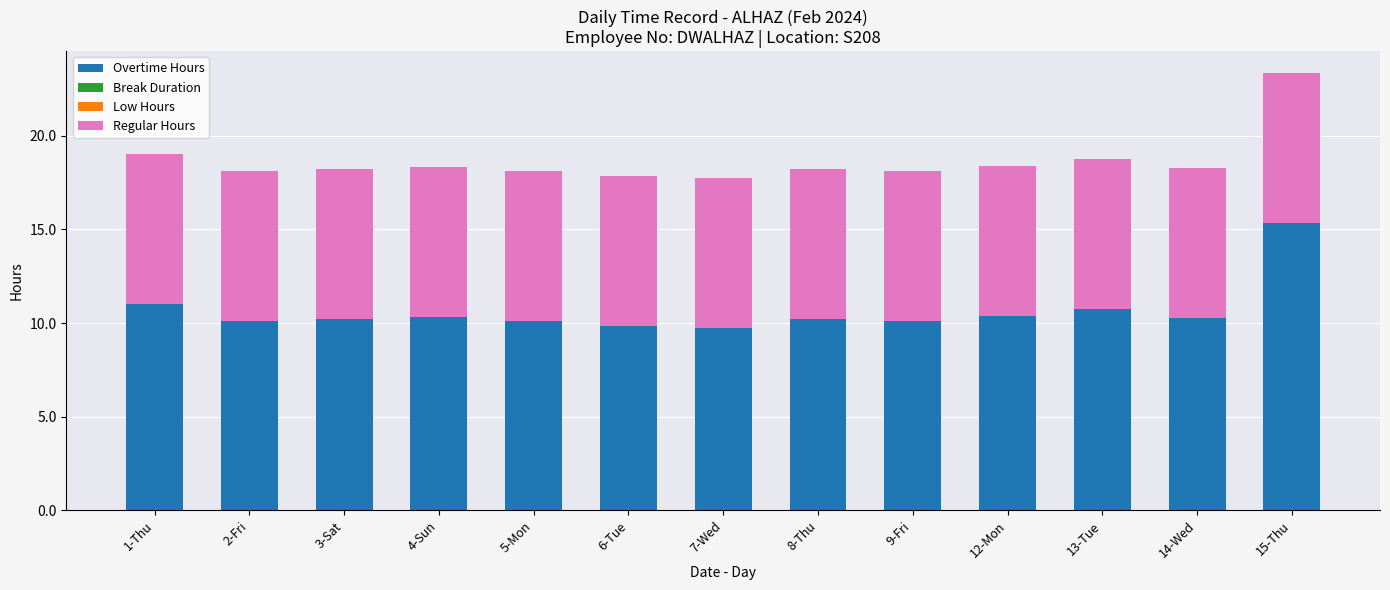

Are the bars grouped side by side (vs. stacked)?

No